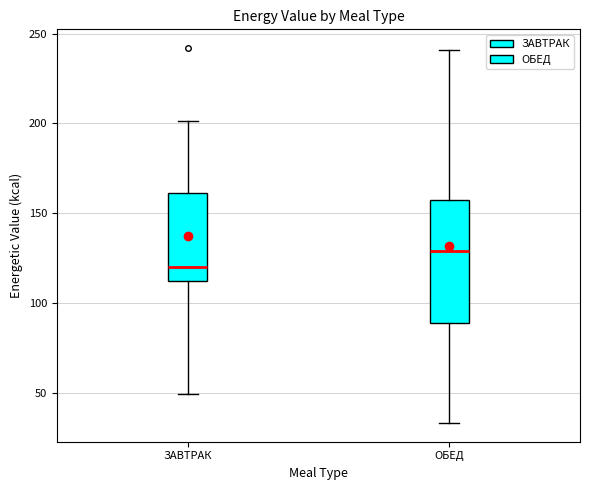

Which box has the lowest median line?

ЗАВТРАК